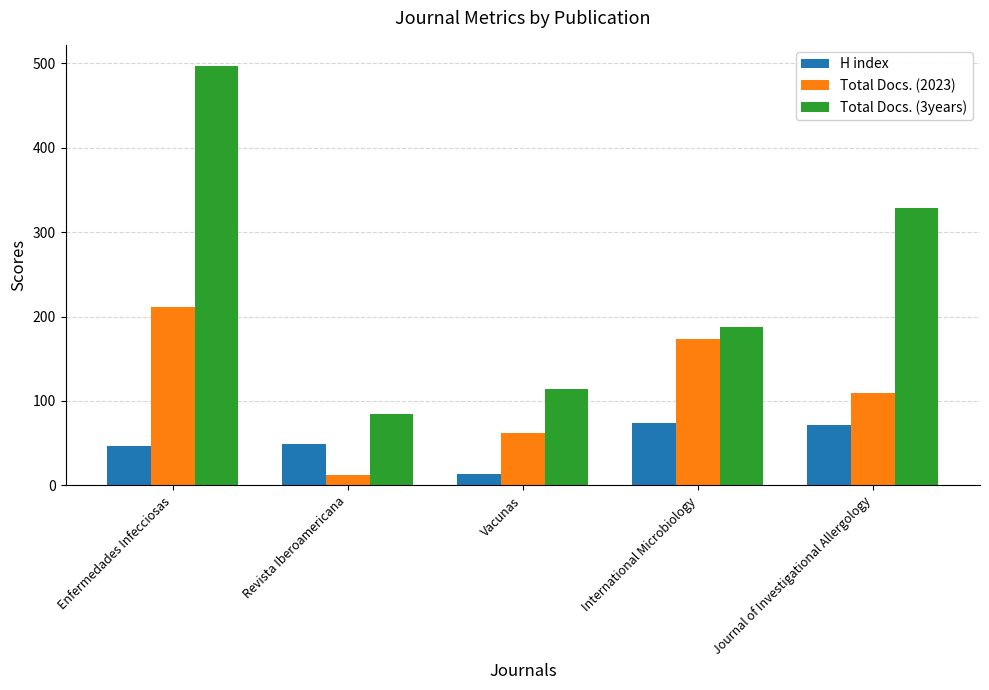

List the series in order of their overall mean, lowest first.

H index, Total Docs. (2023), Total Docs. (3years)